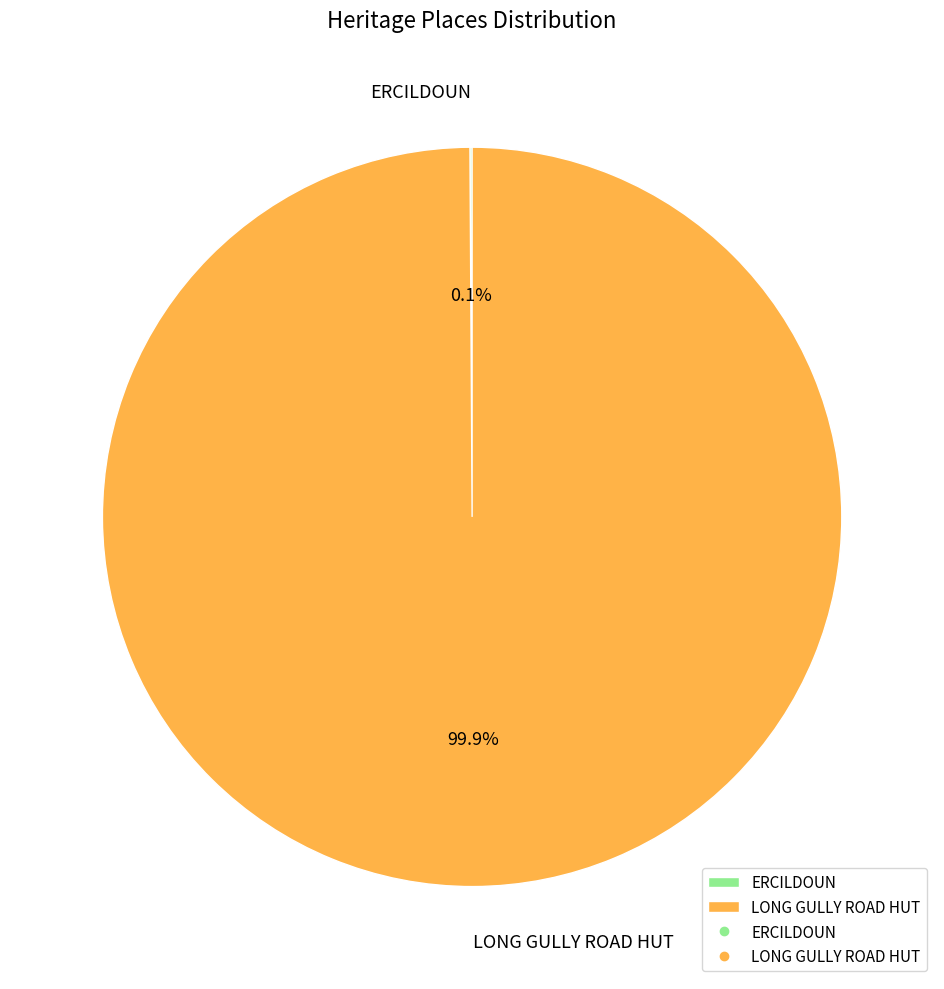

The LONG GULLY ROAD HUT slice represents 100% of the pie. True or false?

True